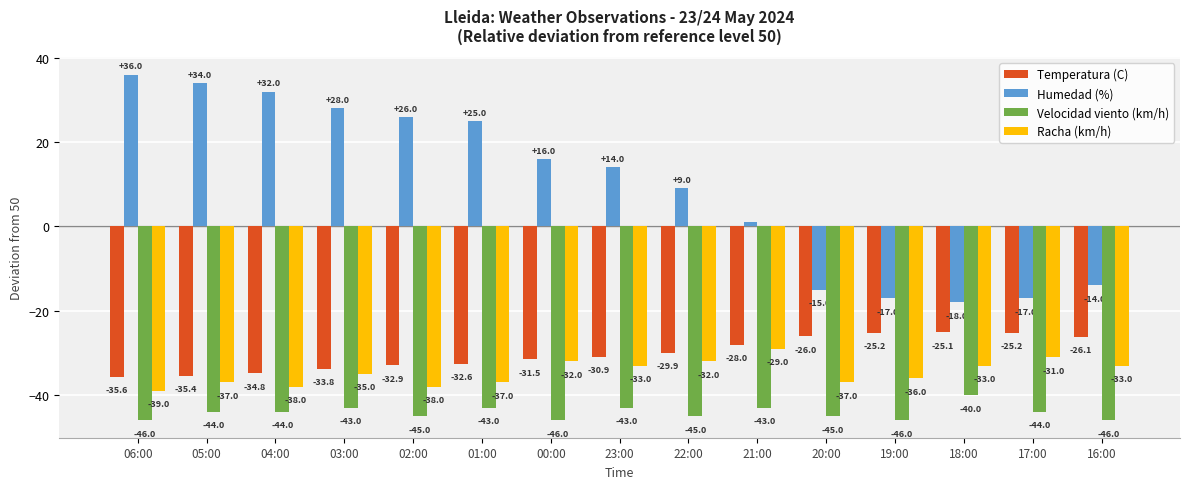

What is the label of the 10th bar from the left?

21:00